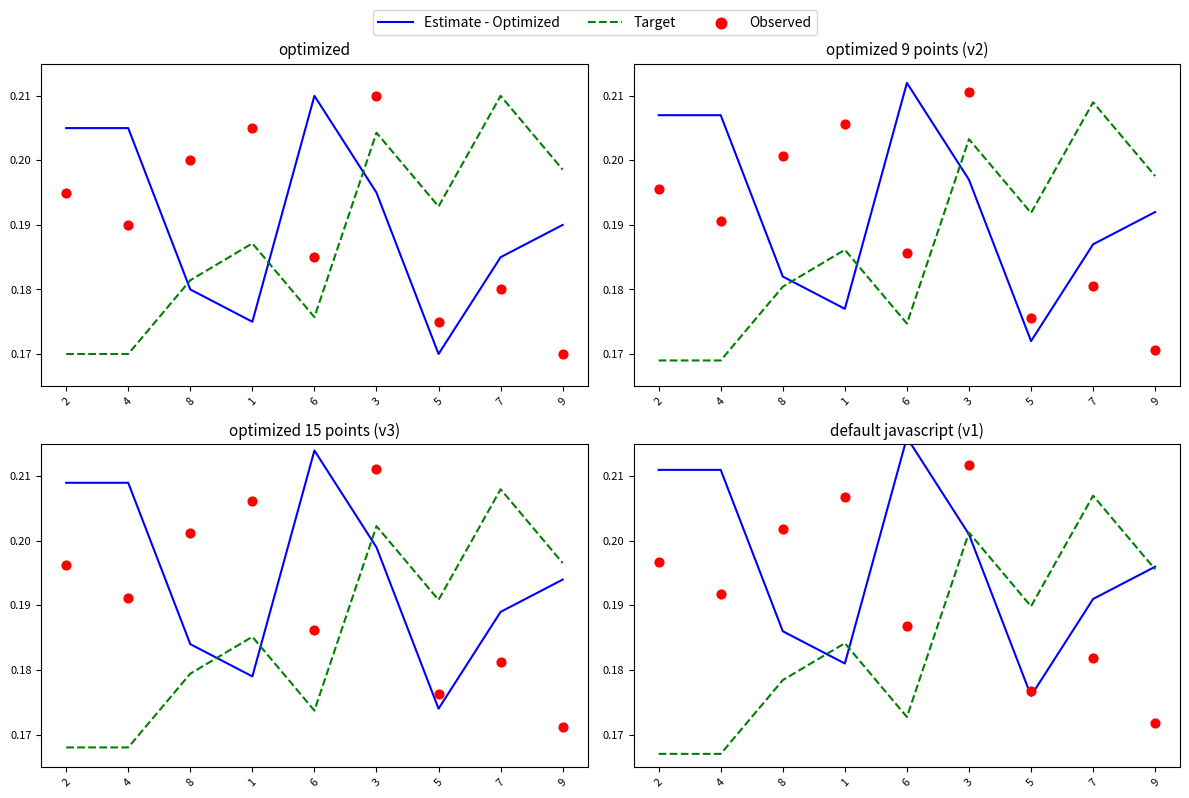

Which series has the largest total across all categories?

Estimate - Optimized